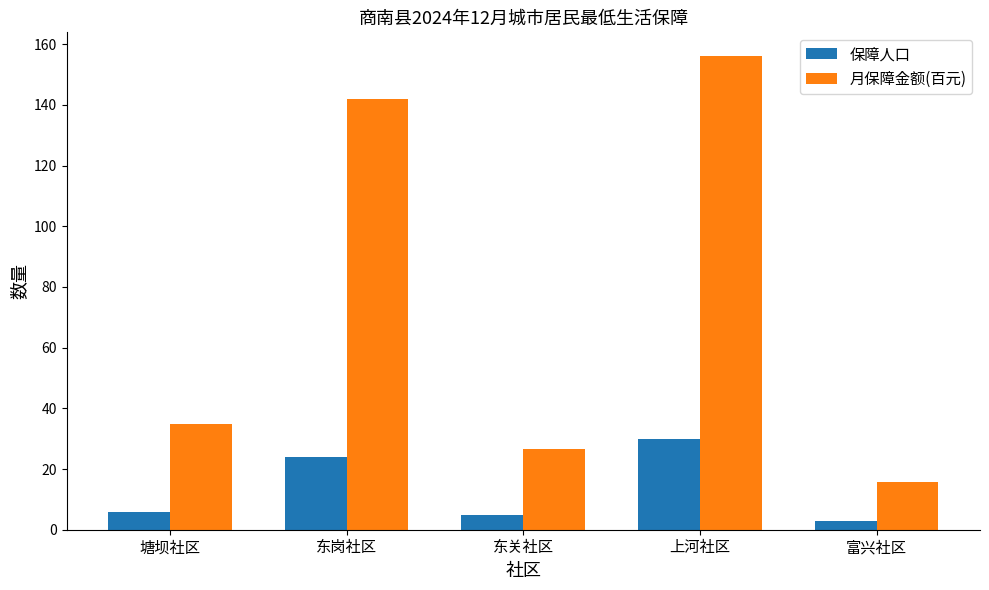

At which category is the sum across all series the highest?

上河社区